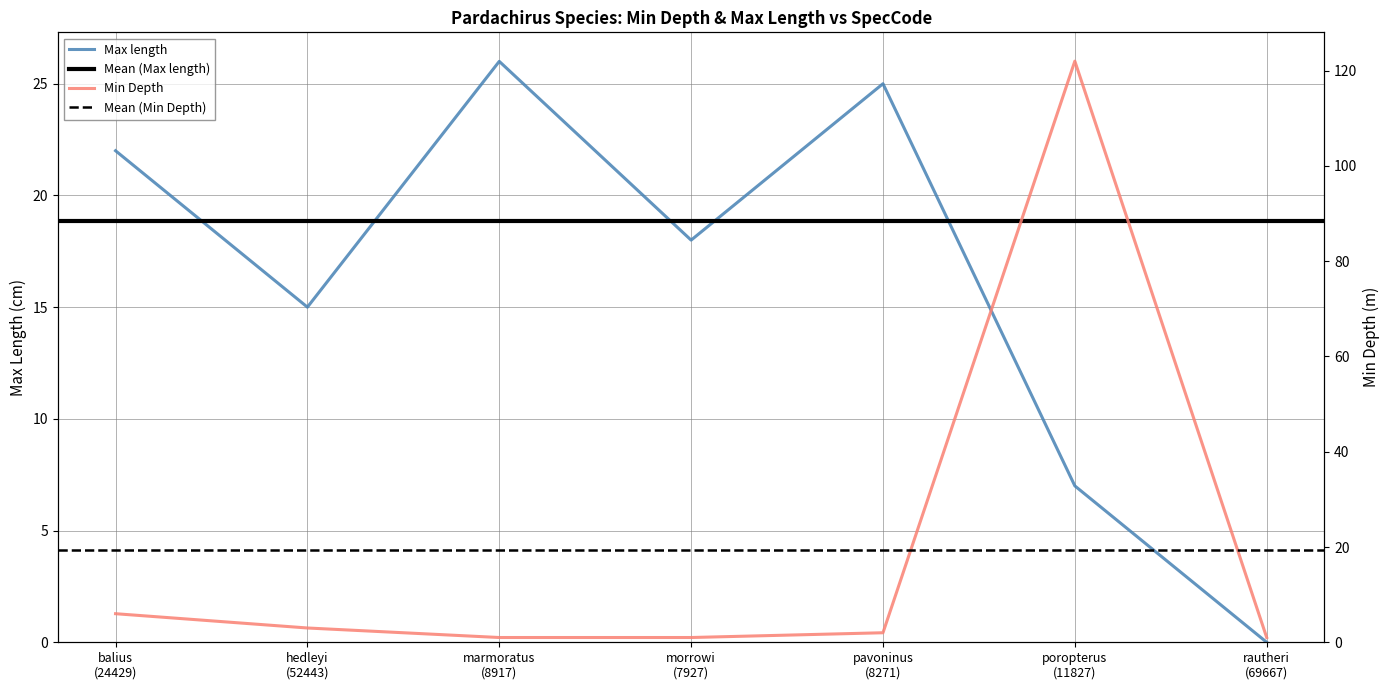

Reading left to right, list all the values displayed in this chart.

Min Depth: 6	3	1	1	2	122	1
Max length: 22	15	26	18	25	7	0